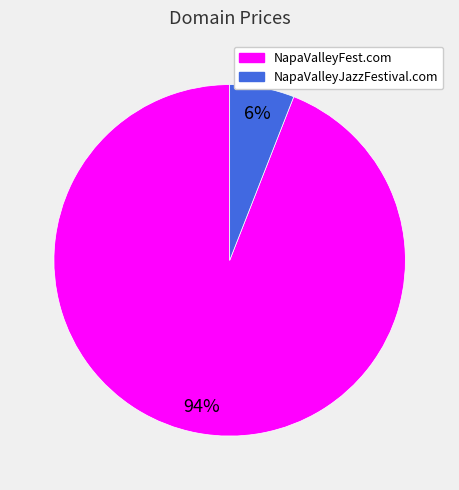

How many segments does this pie chart have?

2